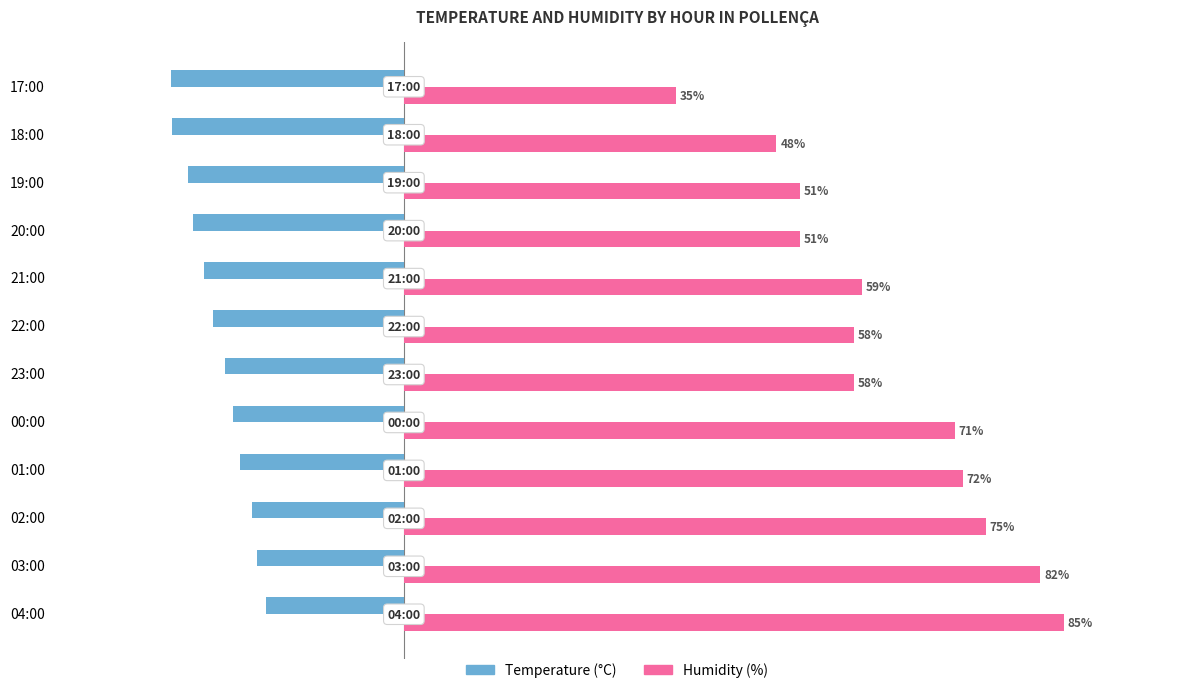

Rank the series by their maximum value, from highest to lowest.

Humidity (%), Temperature (°C)